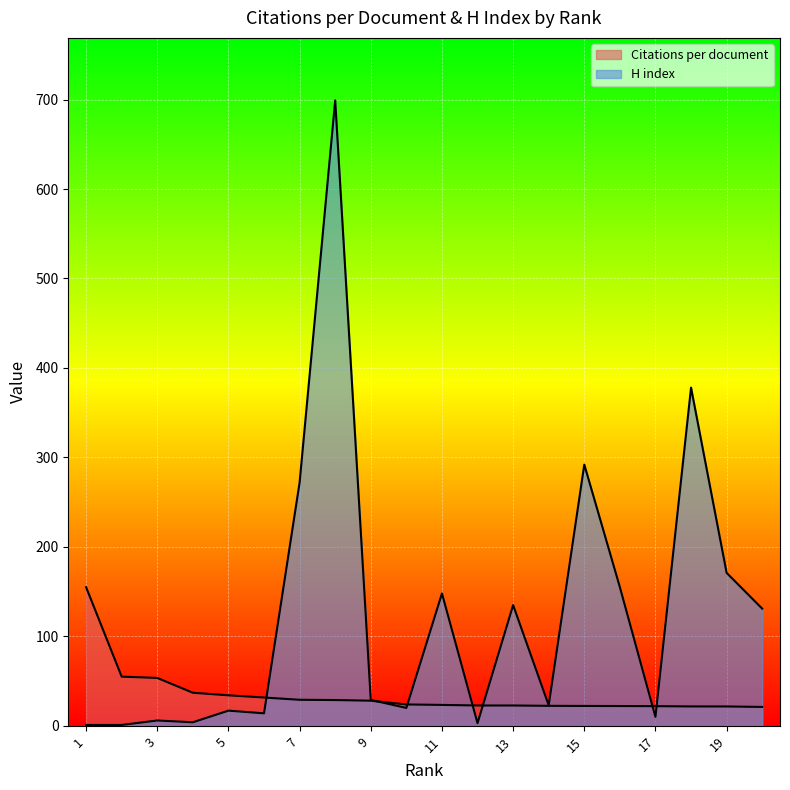

True or false: Citations per document and H index cross at least once.

True